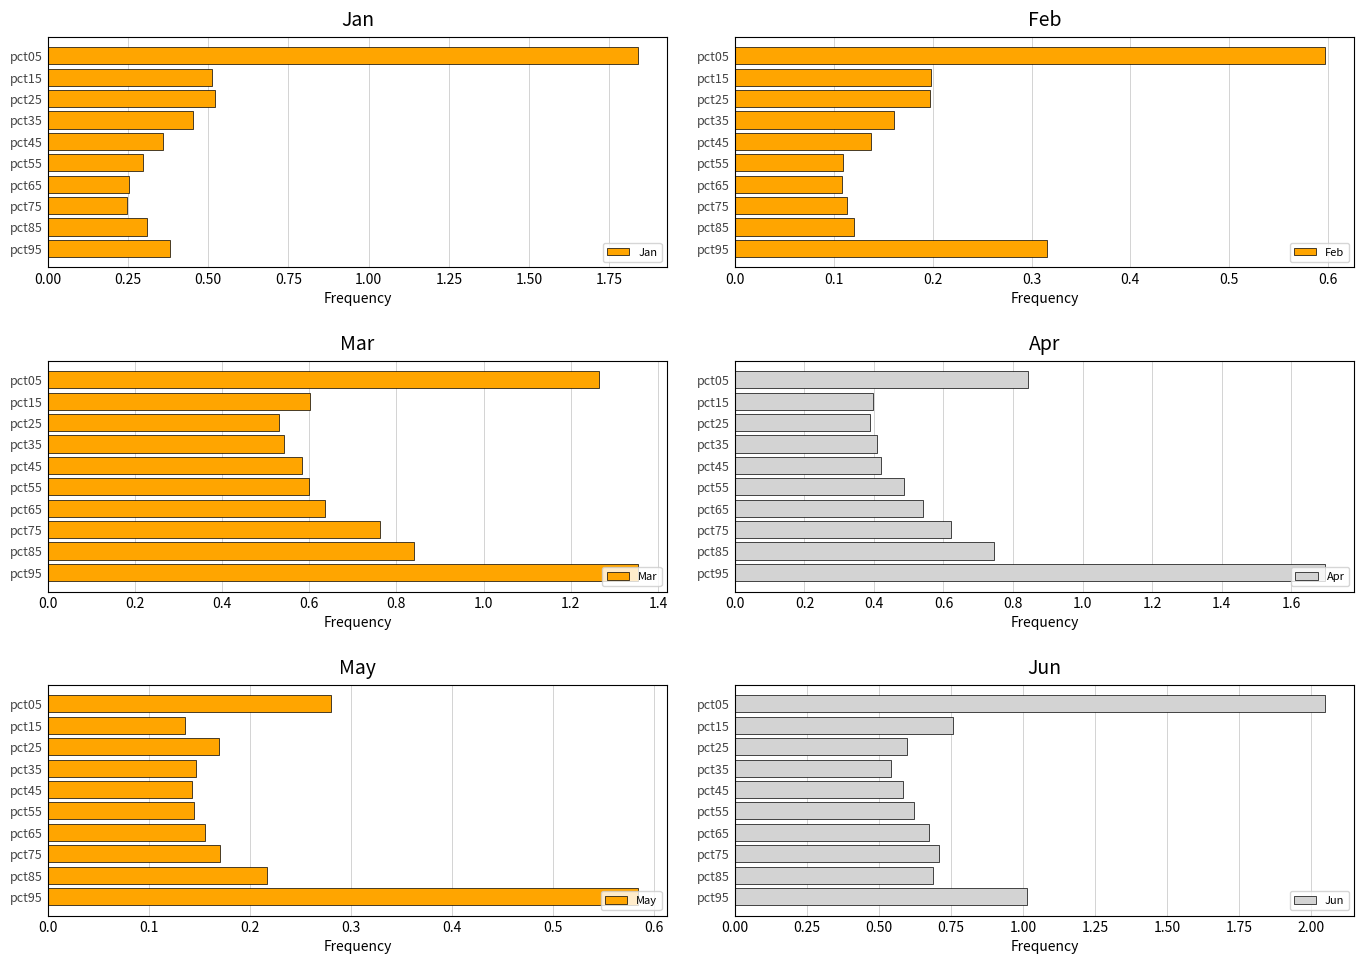

How many bars are there in total?

60